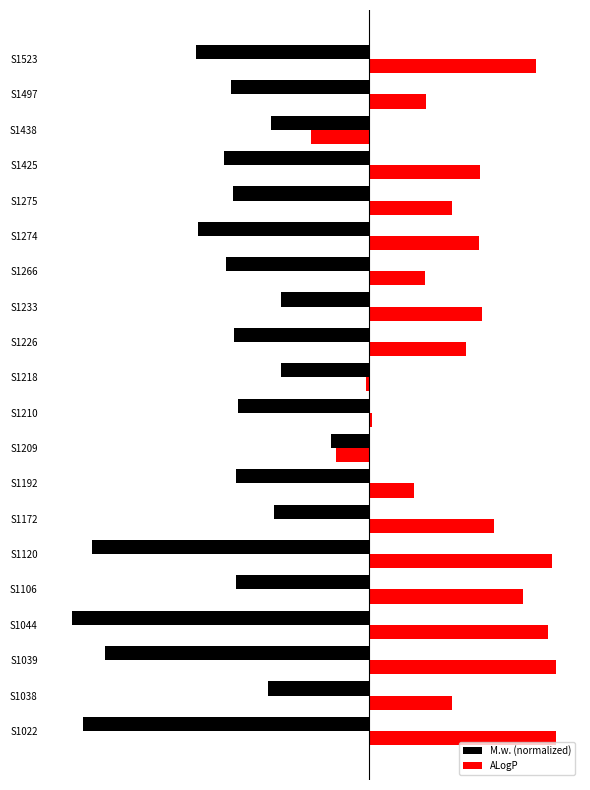

What is the value of the ALogP bar at the 19th from the left?

1.9